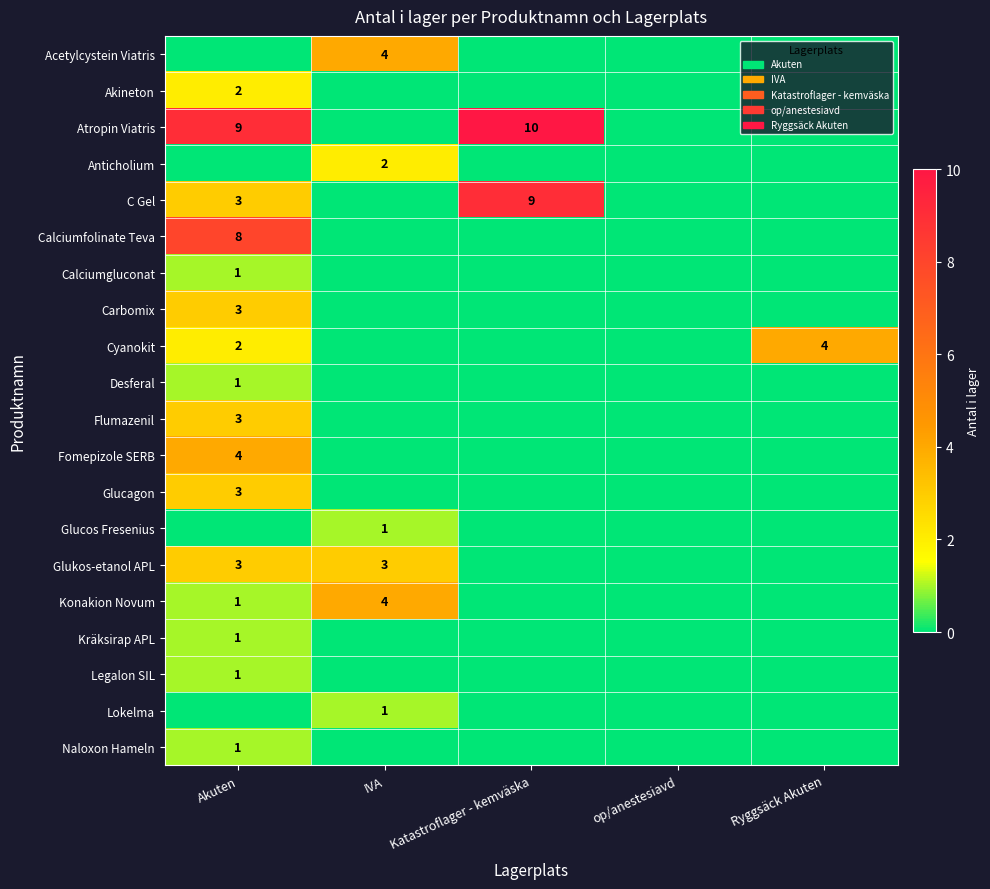

Is it true that Atropin Viatris equals 2 at Katastroflager - kemväska?

False